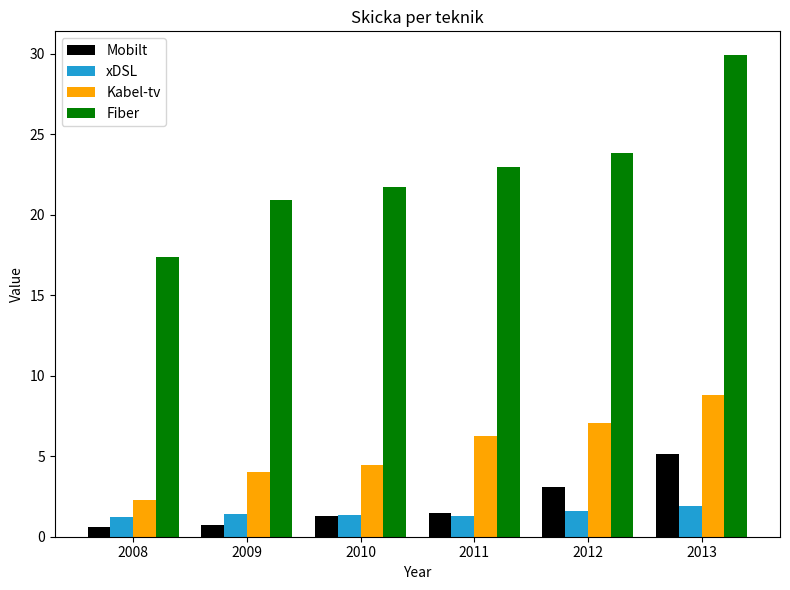

What are all the series names shown in the legend?

Mobilt, xDSL, Kabel-tv, Fiber